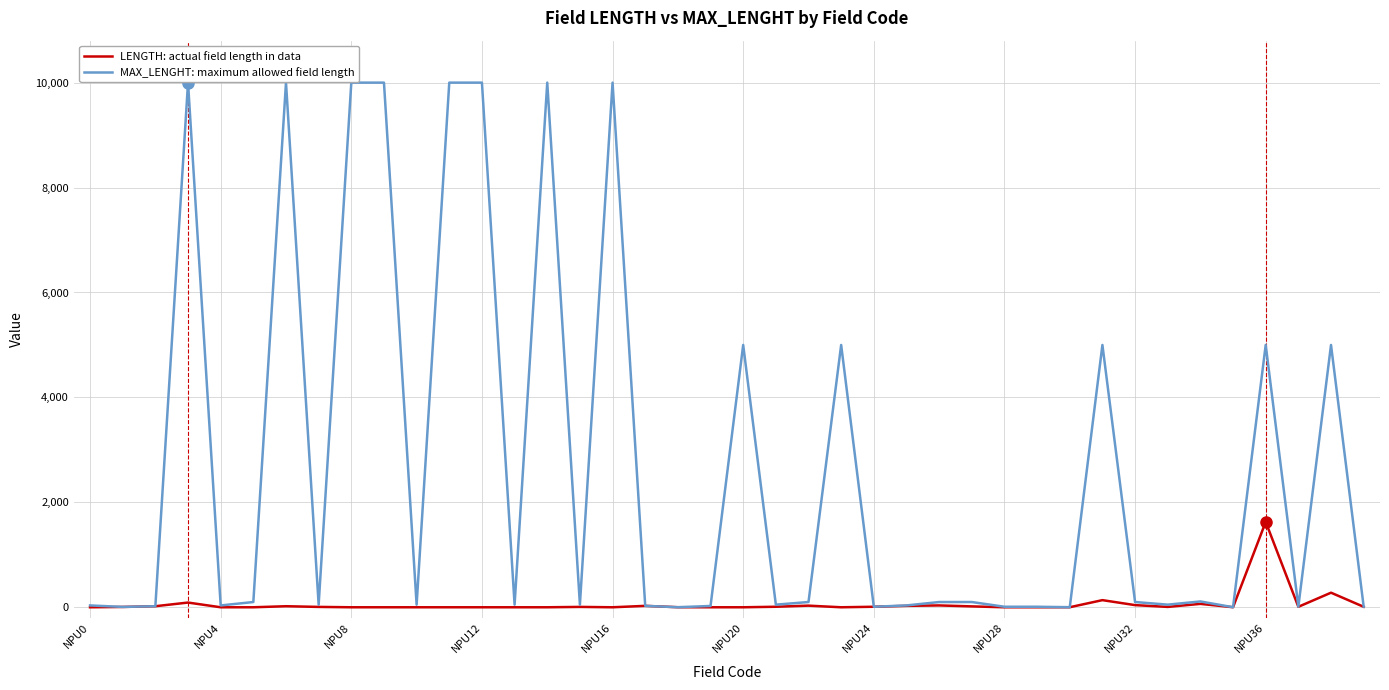

What is the greatest value displayed?

10000